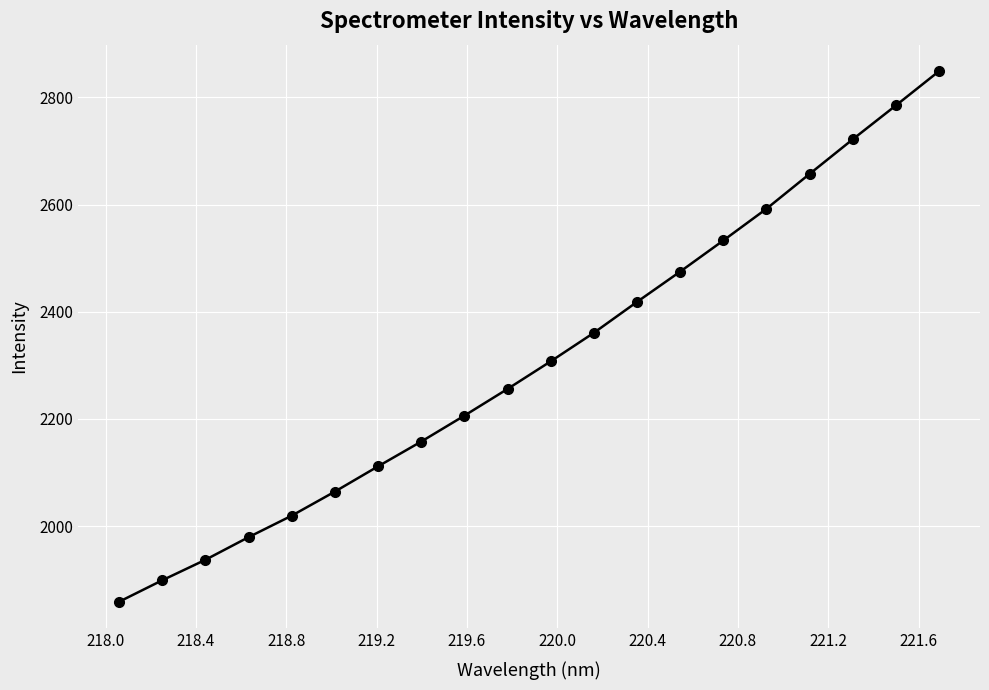

What is the sum of all values?

46189.5